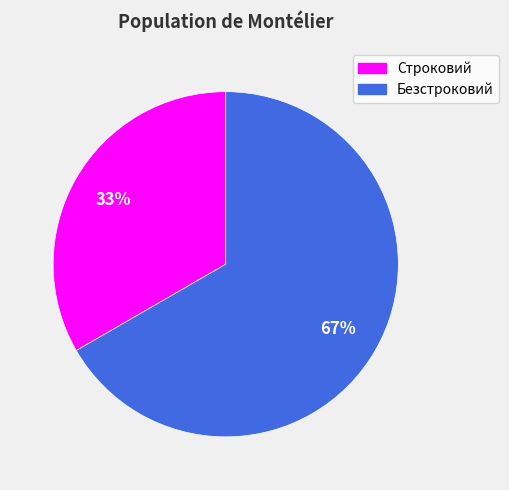

Is there any slice that represents more than half of the pie?

Yes